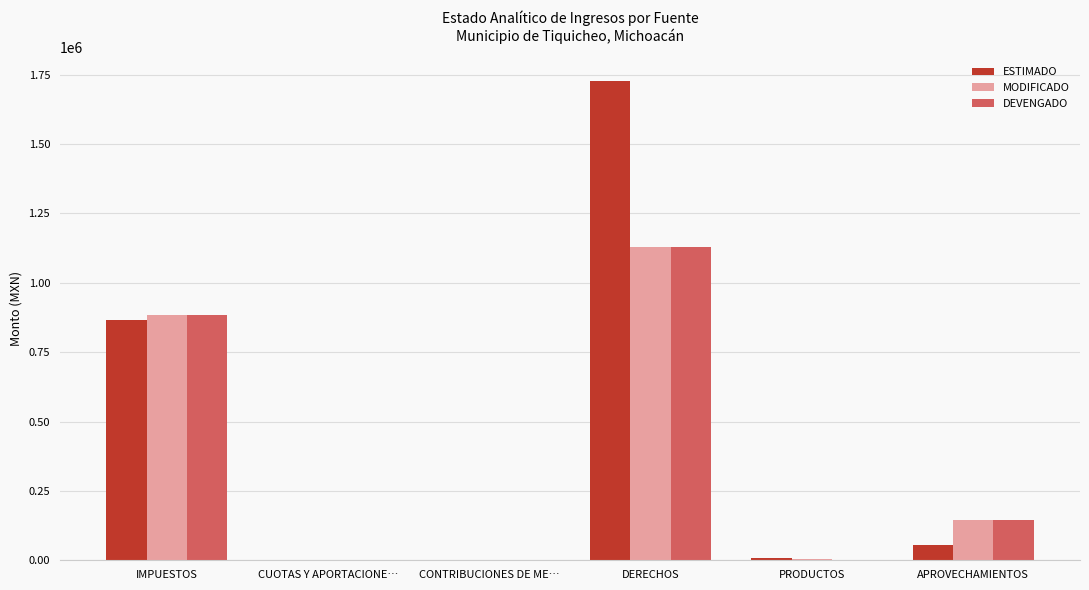

Read the ESTIMADO value at DERECHOS.

1726019.0